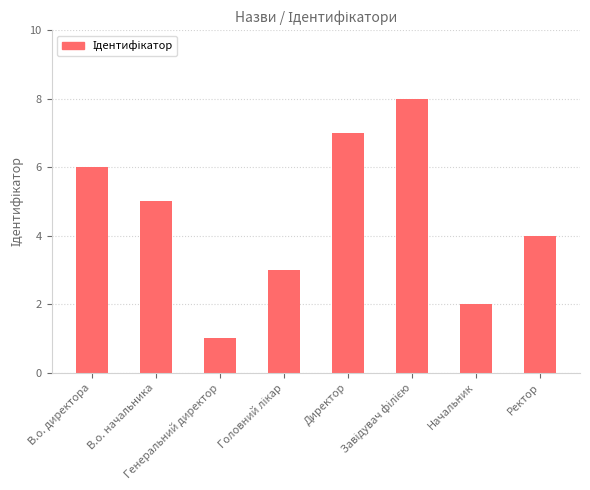

Where is the data nearest to the value 4?

Ректор